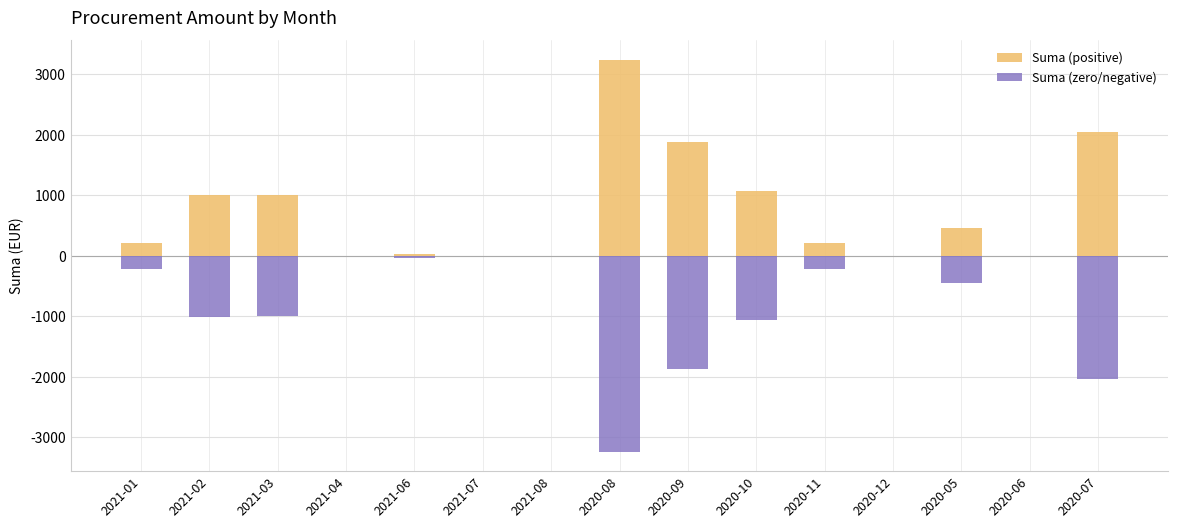

What is the value of the Suma (zero/negative) bar at the 3rd from the left?

-1003.5